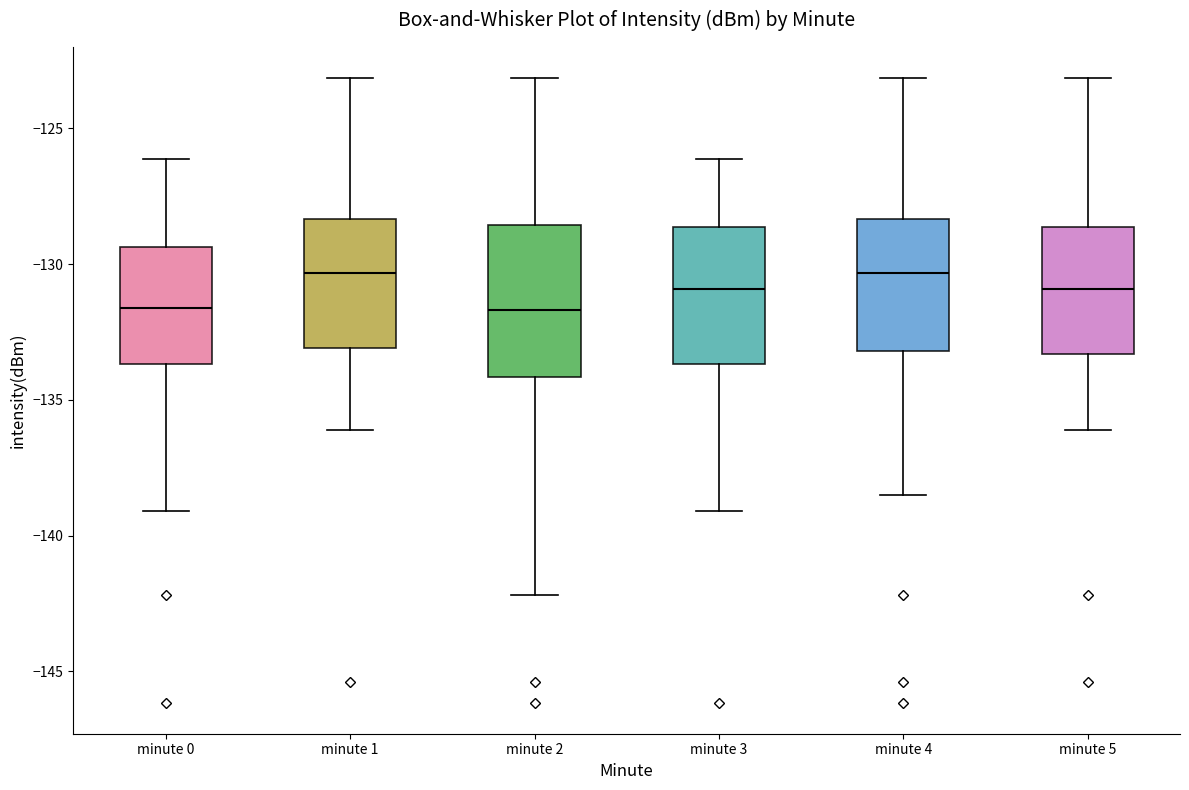

Reading left to right, read every box against the y-axis: the position of its median line, the range the box covers, and the ends of its whiskers. The values are not printed on the chart, so give them approximately, as read against the axis.

minute 0: median -131.5, box -133.5 to -129.5, whiskers -139.0 to -126.0
minute 1: median -130.5, box -133.0 to -128.5, whiskers -136.0 to -123.0
minute 2: median -131.5, box -134.0 to -128.5, whiskers -142.0 to -123.0
minute 3: median -131.0, box -133.5 to -128.5, whiskers -139.0 to -126.0
minute 4: median -130.5, box -133.0 to -128.5, whiskers -138.5 to -123.0
minute 5: median -131.0, box -133.5 to -128.5, whiskers -136.0 to -123.0